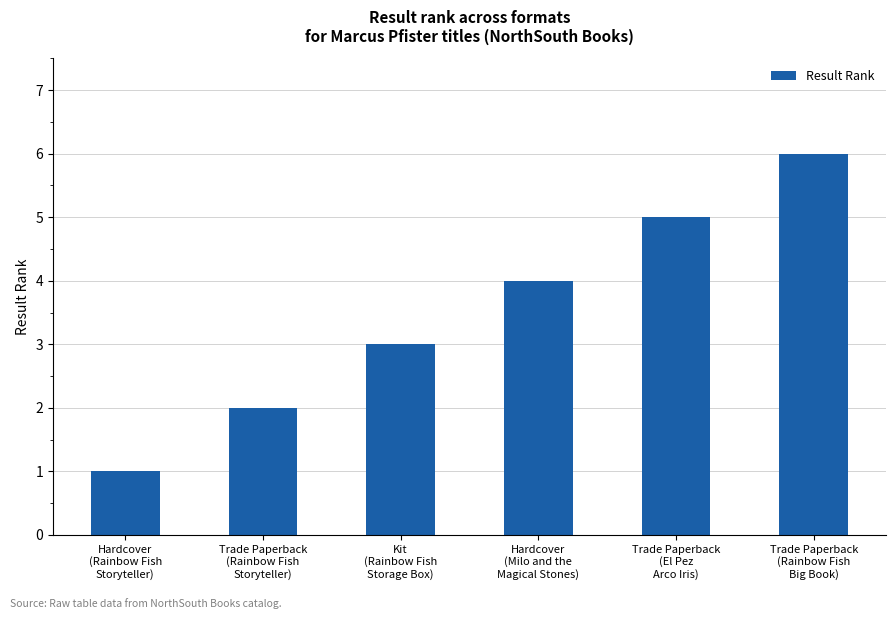

Read the value at Trade Paperback
(Rainbow Fish
Big Book).

6